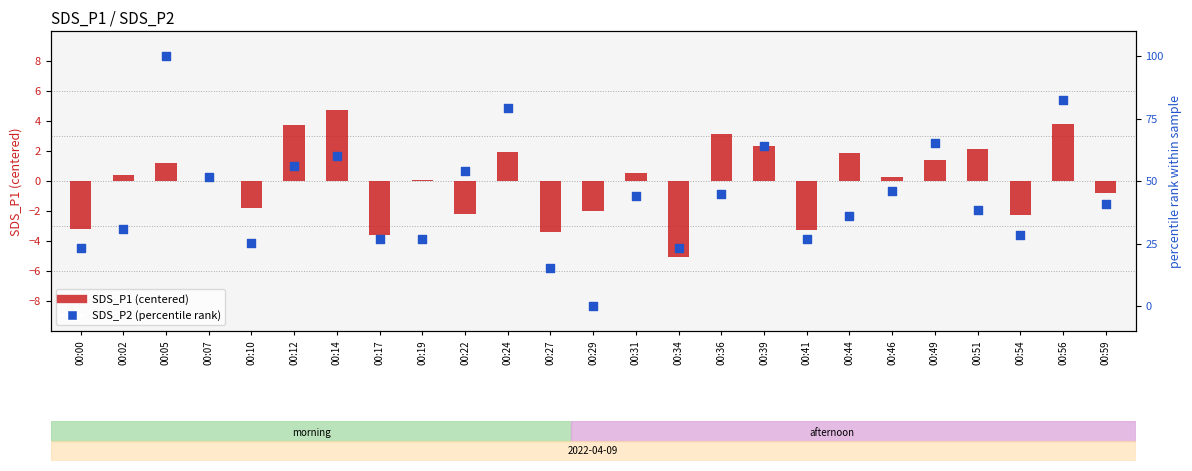

Which series has the widest spread of Y values?

SDS_P2 (percentile rank)